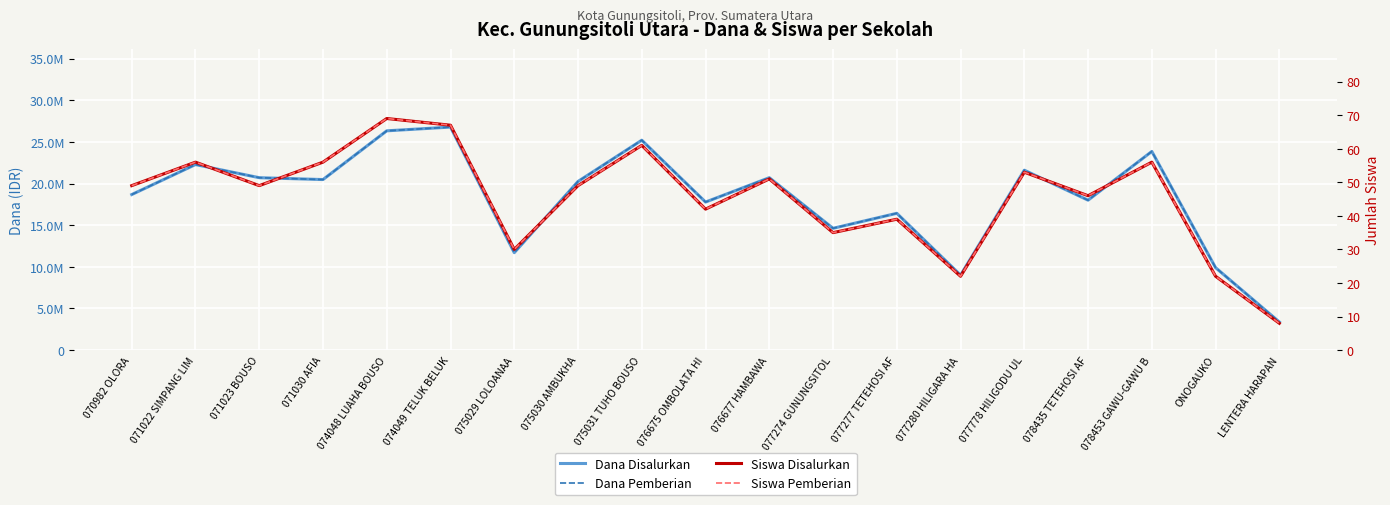

What is the difference between the Siswa Disalurkan values at 070982 OLORA and ONOGAUKO?

27